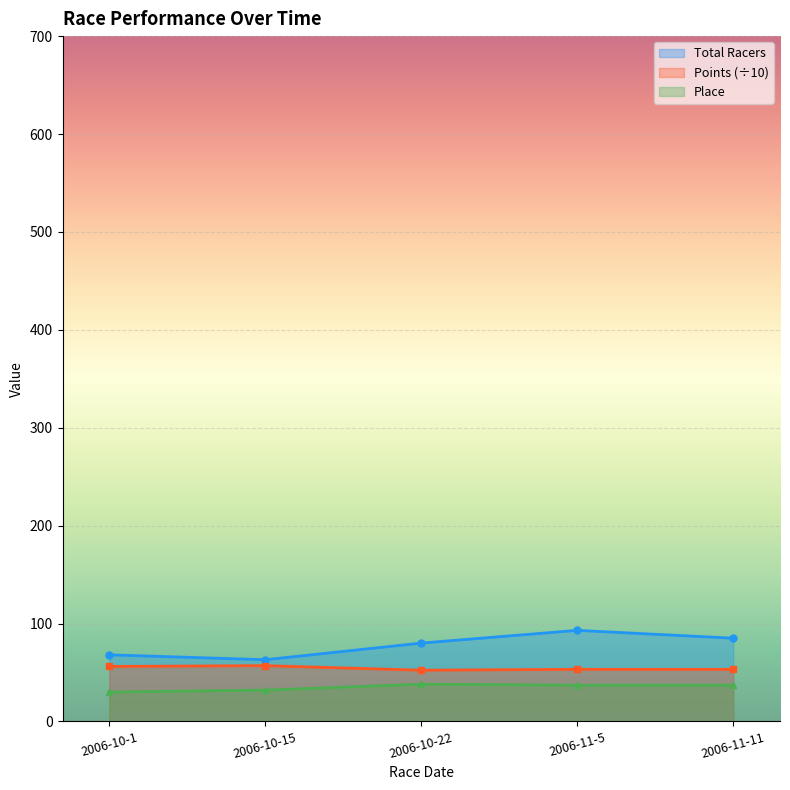

Reading right to left, what are all the values shown in this chart?

Total Racers: 2006-11-11=85.0	2006-11-5=93.0	2006-10-22=80.0	2006-10-15=63.0	2006-10-1=68.0
Points: 2006-11-11=53.2	2006-11-5=53.2	2006-10-22=52.3	2006-10-15=57.0	2006-10-1=56.2
Place: 2006-11-11=37.0	2006-11-5=37.0	2006-10-22=38.0	2006-10-15=32.0	2006-10-1=30.0